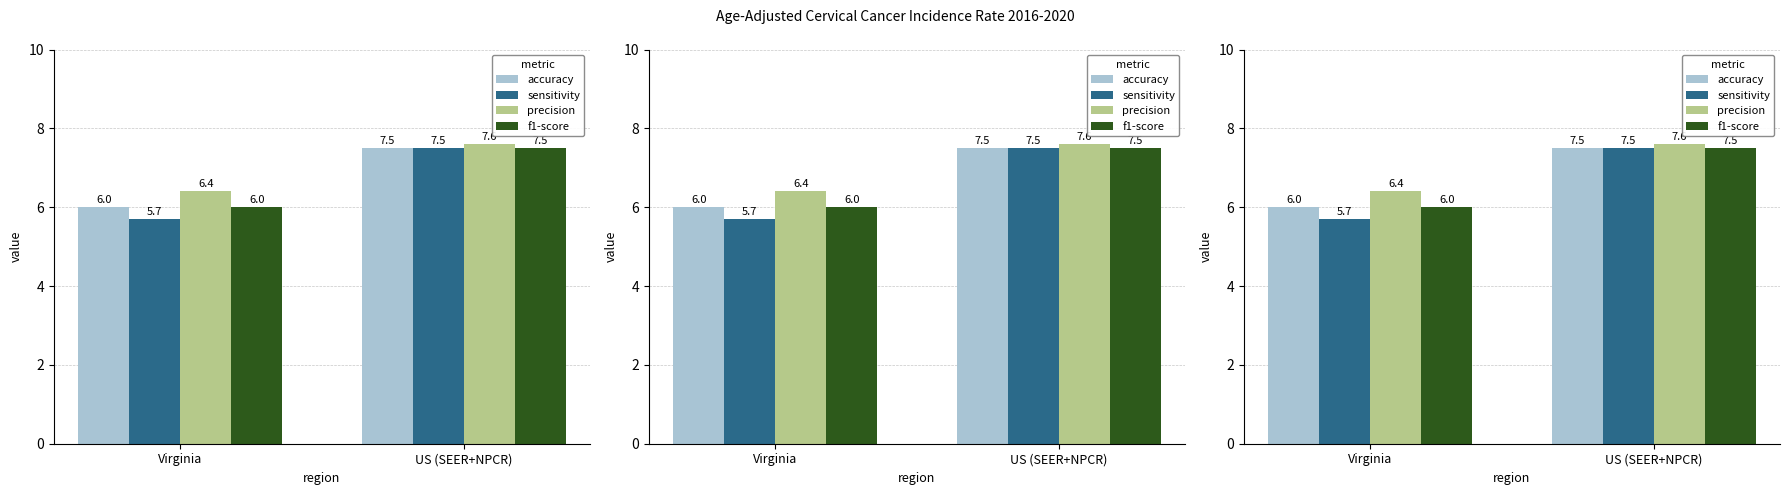

Are the bars horizontal?

No